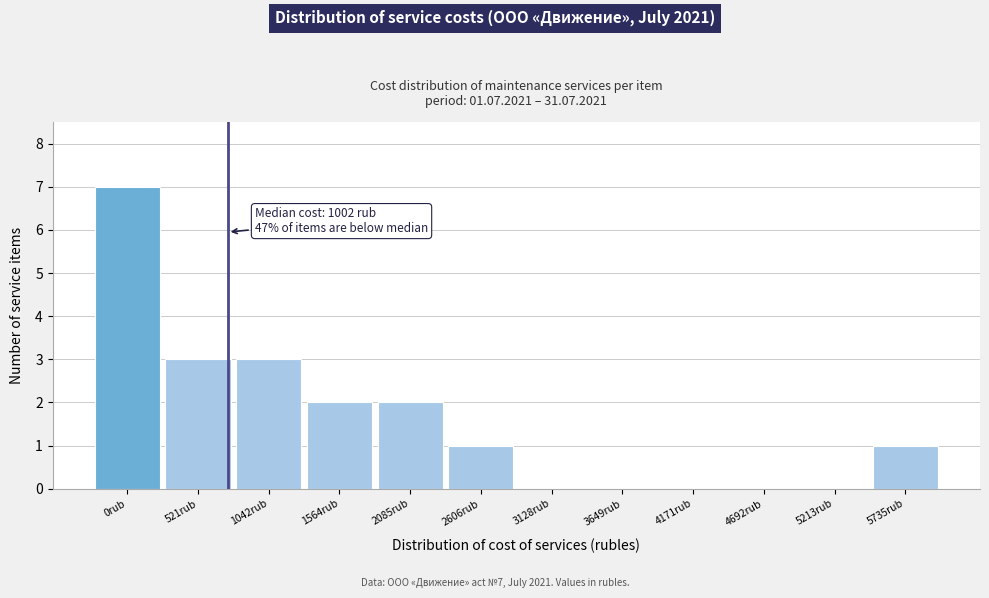

Reading left to right, list all the values displayed in this chart.

0rub=7	521rub=3	1042rub=3	1564rub=2	2085rub=2	2606rub=1	3128rub=0	3649rub=0	4171rub=0	4692rub=0	5213rub=0	5735rub=1